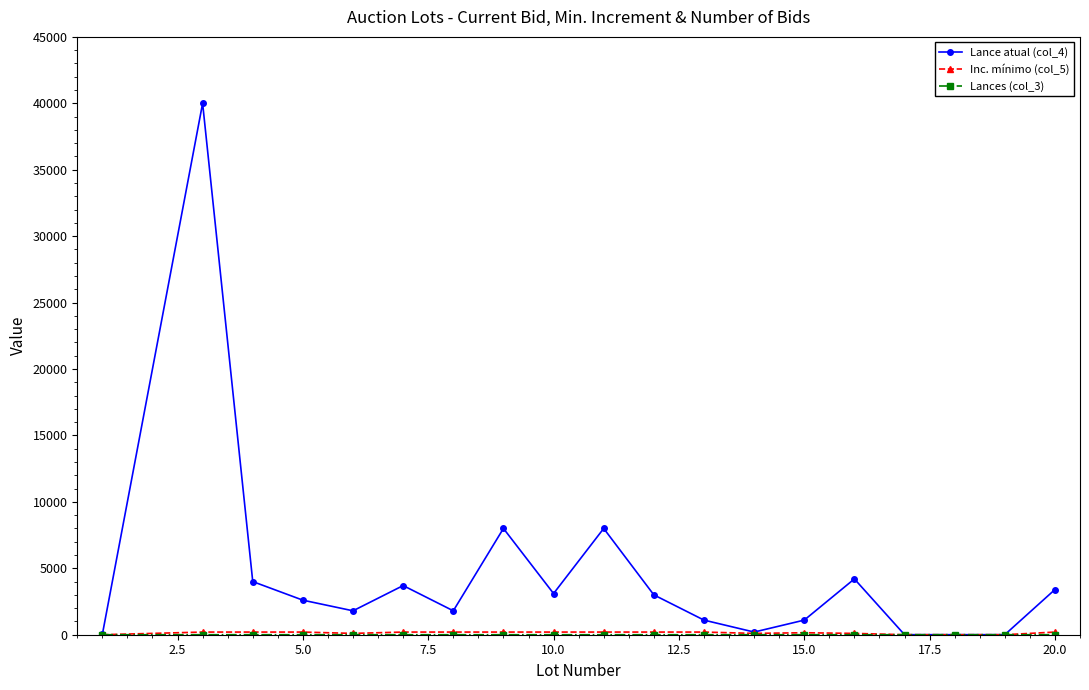

Which series has the largest range (max minus min)?

Lance atual (col_4)